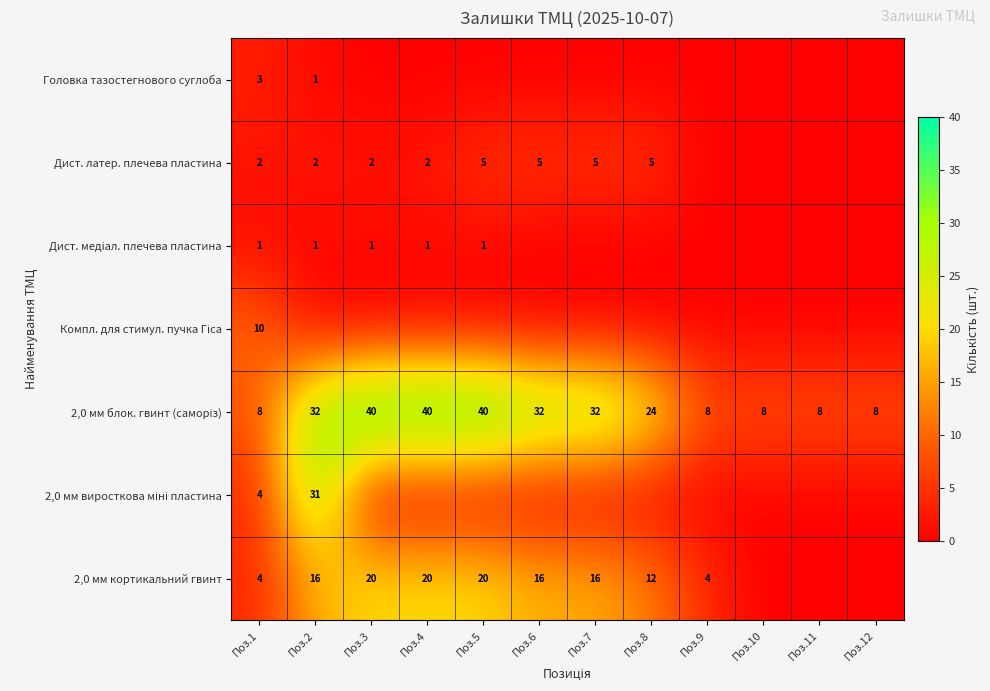

How many data points does each series have?

12